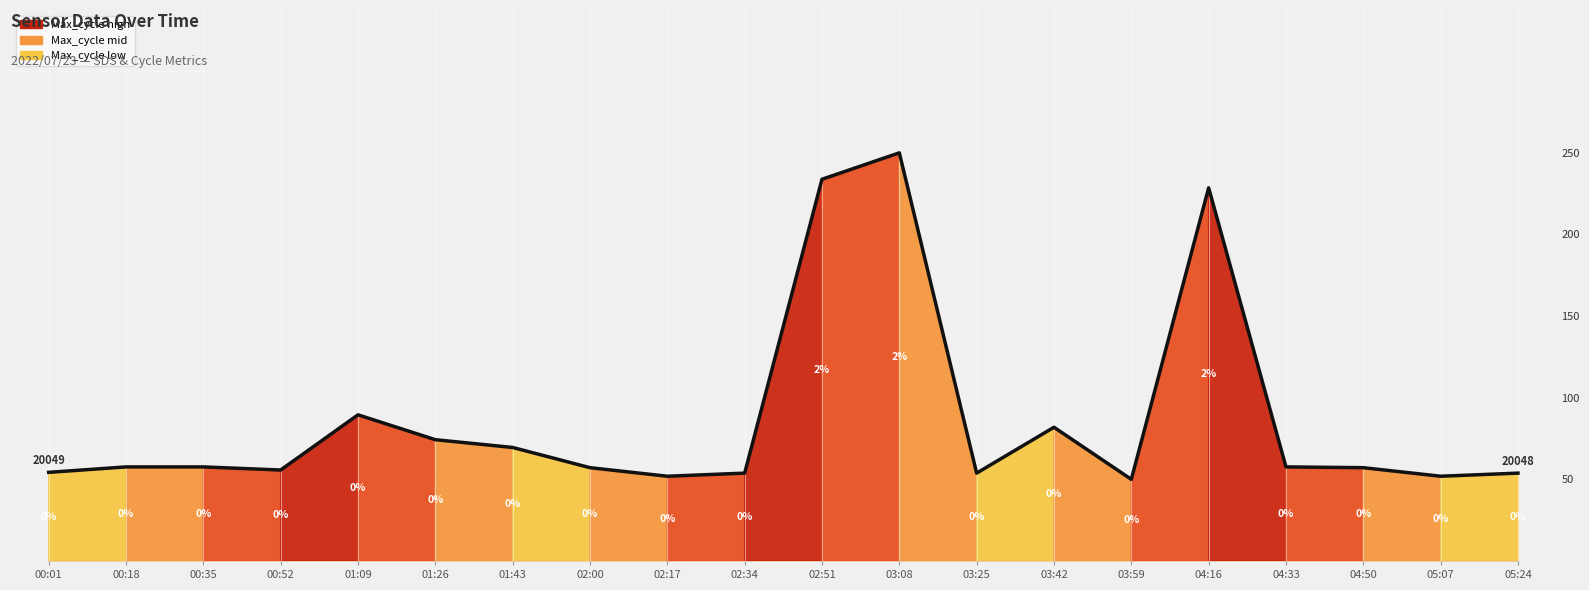

Does the chart display data point markers on the line(s)?

No